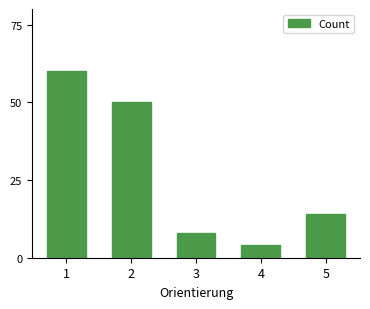

What is the greatest value displayed?

60